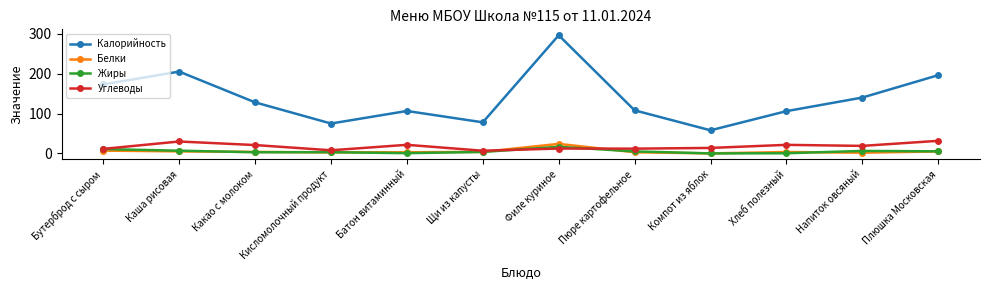

How many lines are shown in the chart?

4